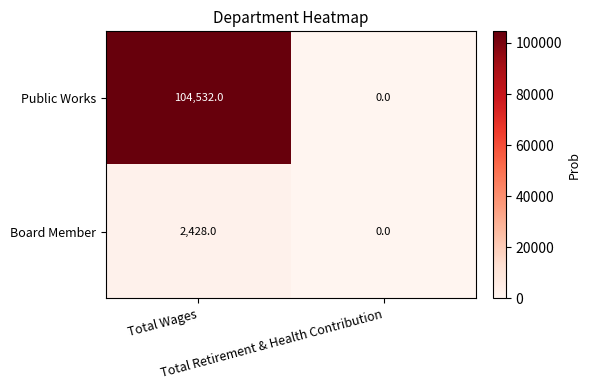

Rank the series by their average value, from highest to lowest.

Public Works, Board Member